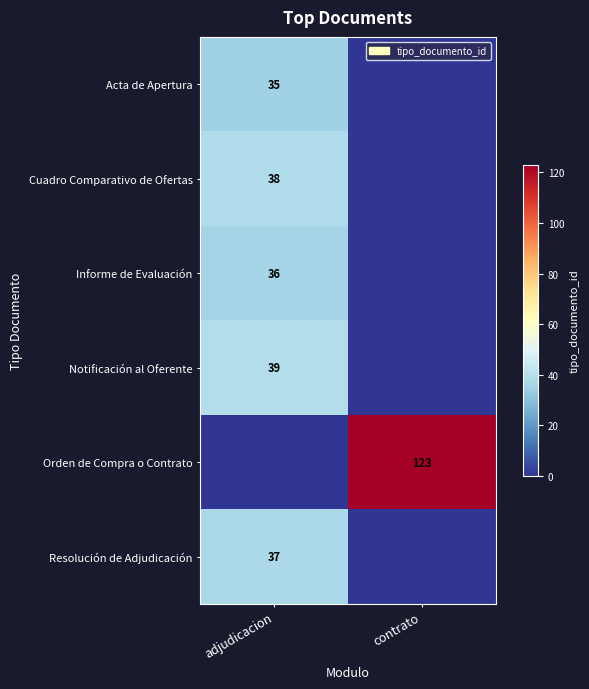

True or false: Orden de Compra o Contrato has a value of 77 at contrato.

False